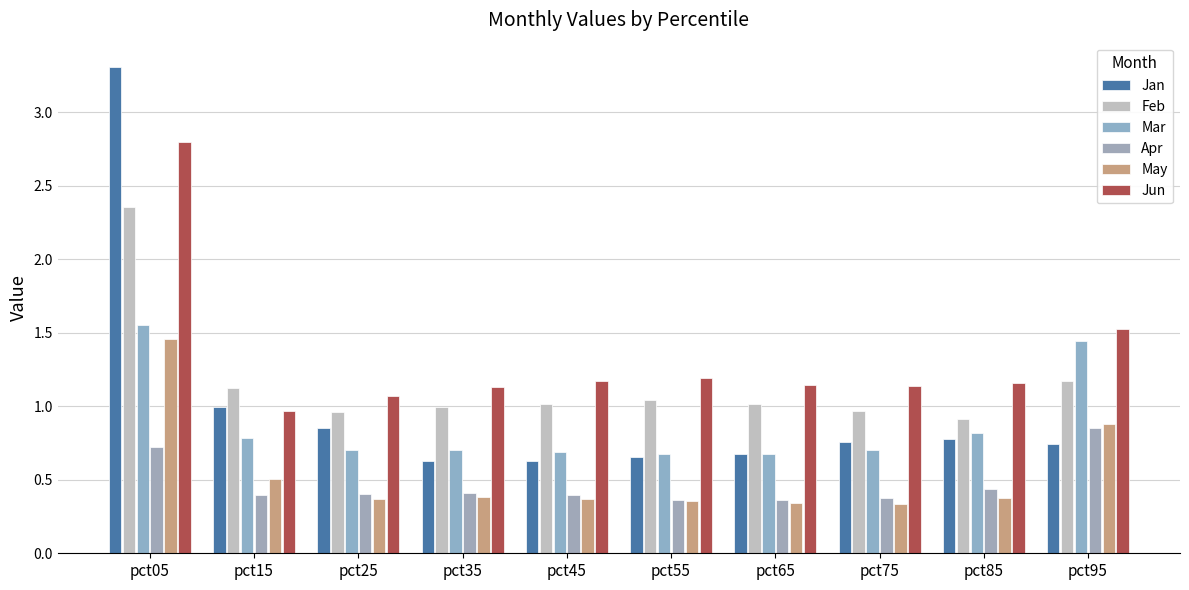

List the labels in order of Apr value, smallest first.

pct55, pct65, pct75, pct15, pct45, pct25, pct35, pct85, pct05, pct95